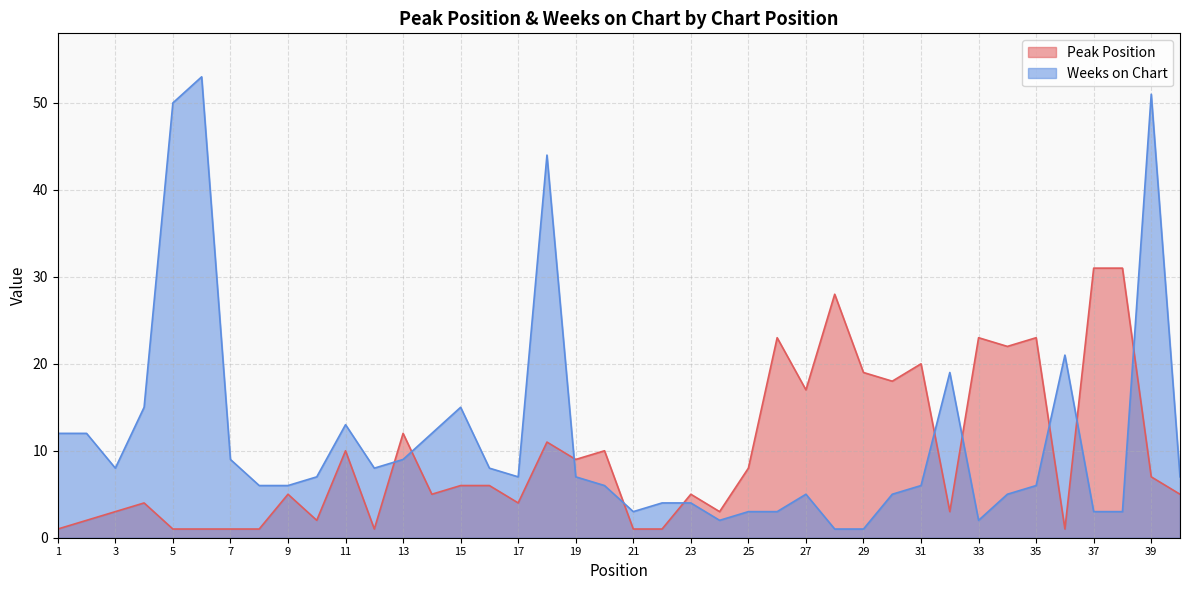

Reading right to left, transcribe all the data shown in this chart.

Peak Position: 5	7	31	31	1	23	22	23	3	20	18	19	28	17	23	8	3	5	1	1	10	9	11	4	6	6	5	12	1	10	2	5	1	1	1	1	4	3	2	1
Weeks on Chart: 7	51	3	3	21	6	5	2	19	6	5	1	1	5	3	3	2	4	4	3	6	7	44	7	8	15	12	9	8	13	7	6	6	9	53	50	15	8	12	12